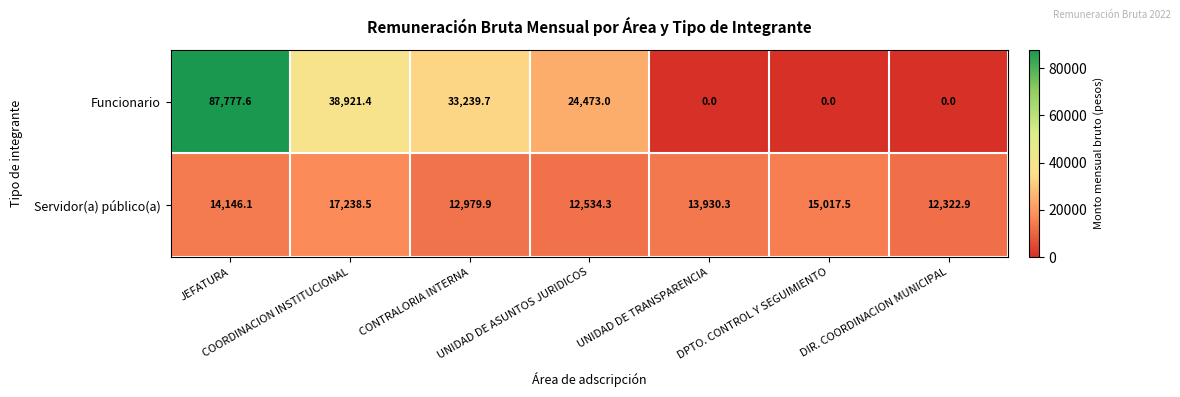

Which category has the lowest value in the Servidor(a) público(a) series?

DIR. COORDINACION MUNICIPAL